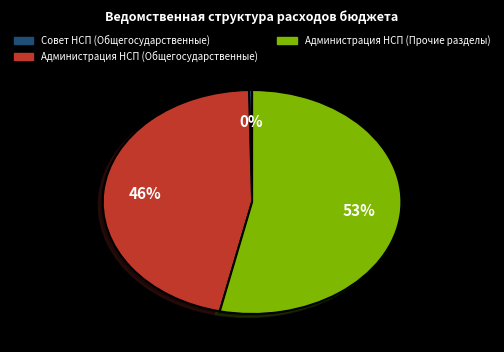

Is there a majority slice in this chart?

Yes